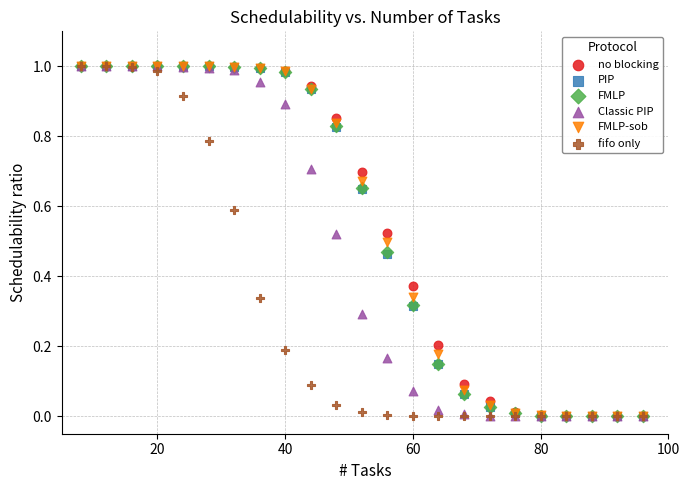

What are all the series names shown in the legend?

no blocking, PIP, FMLP, Classic PIP, FMLP-sob, fifo only